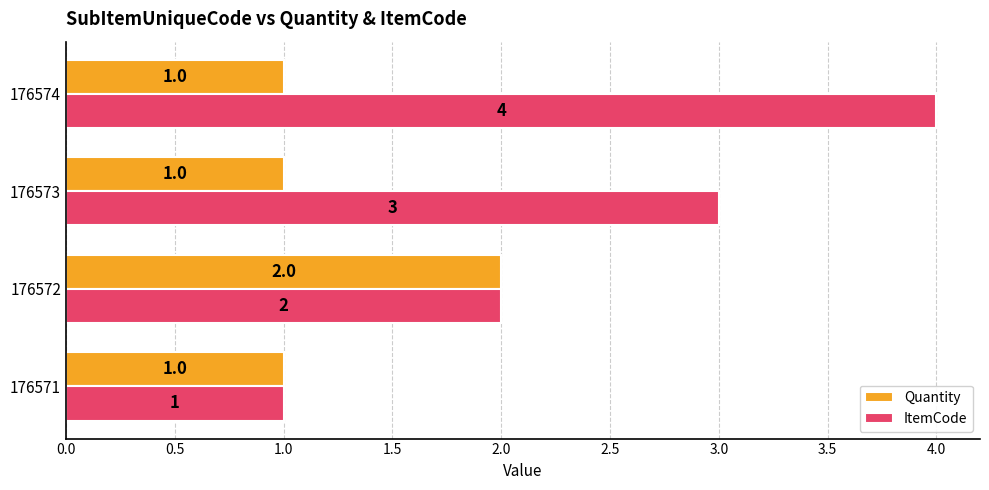

At which category is the sum across all series the highest?

176574